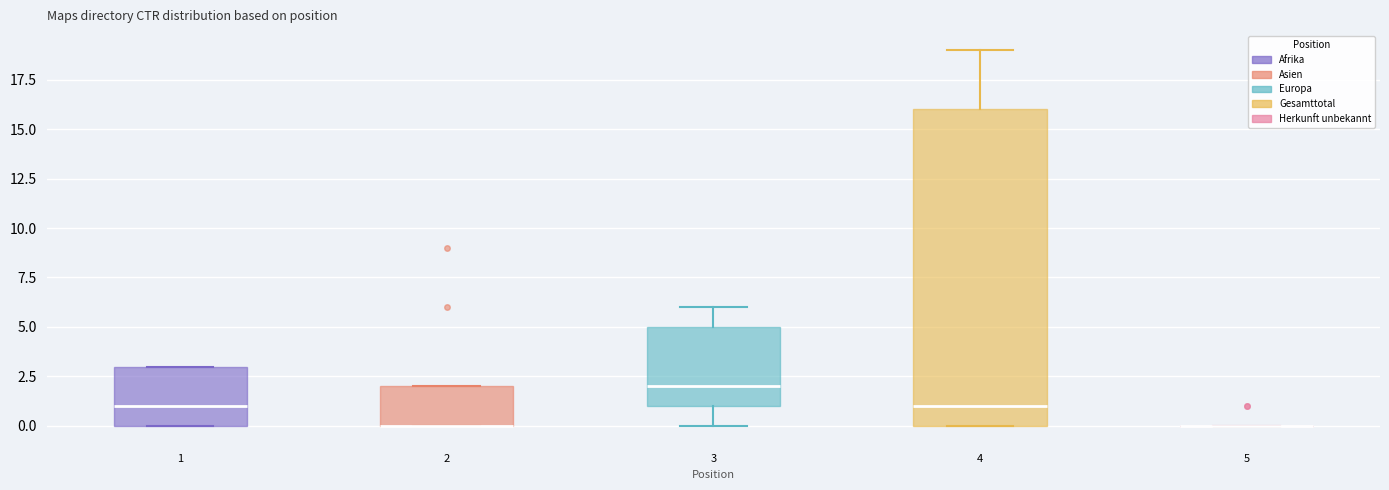

Where is the upper edge of the box at x = 2 on the y-axis? The values are not printed on the chart, so give them approximately, as read against the axis.

2